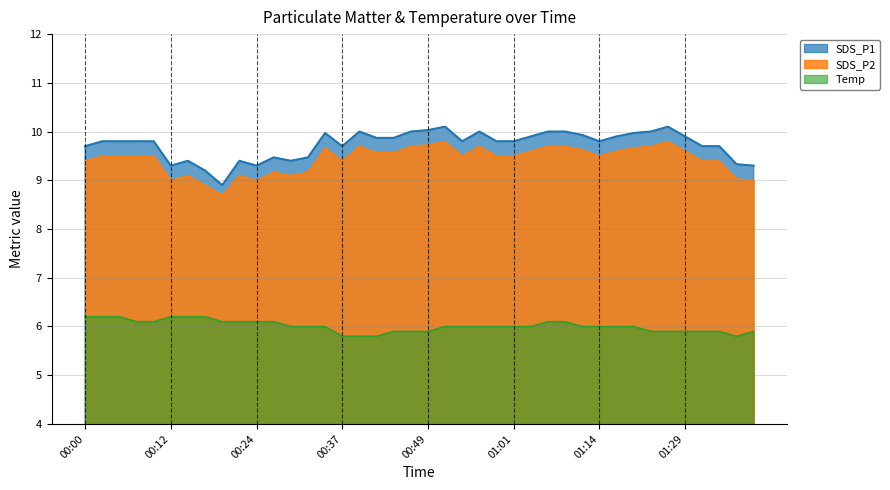

What is the maximum value shown in the chart?

10.1